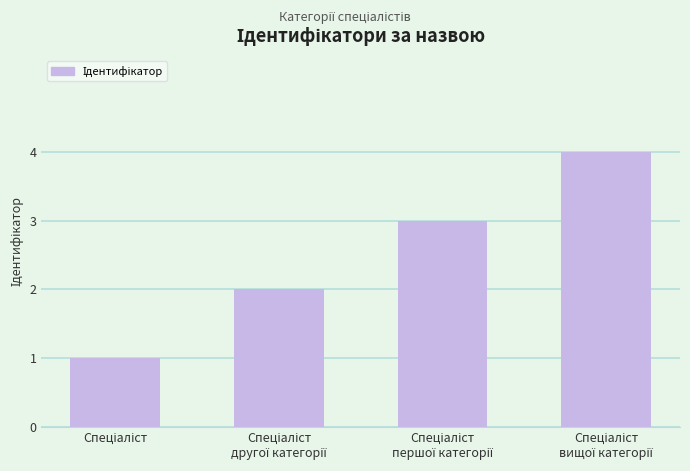

What is the sum of all values?

10